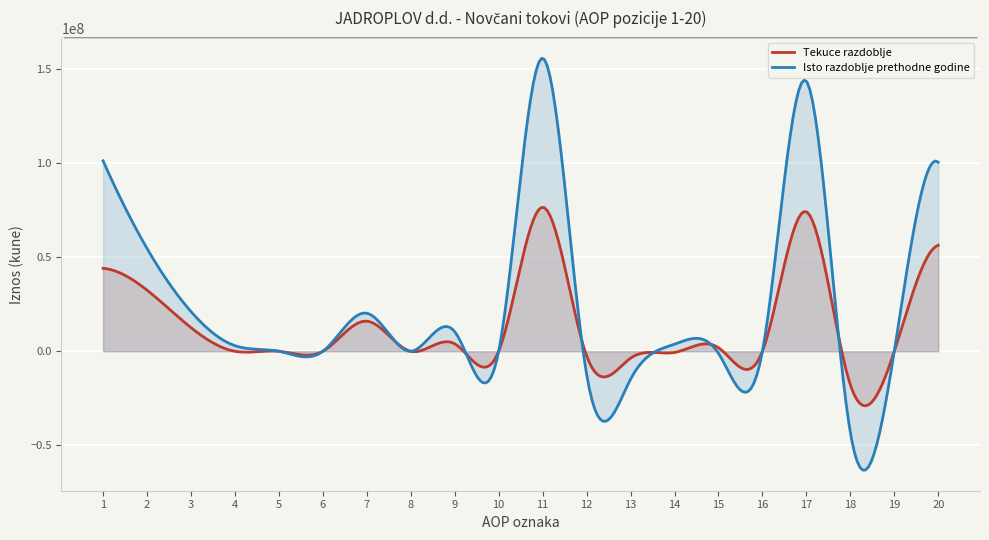

Rank the series at 4 from lowest to highest value.

Tekuce razdoblje, Isto razdoblje prethodne godine